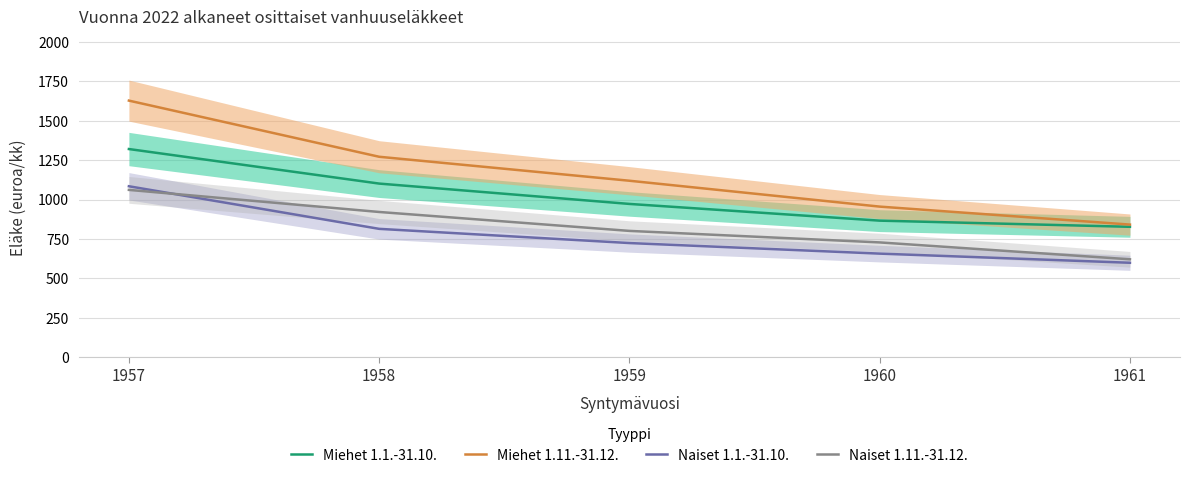

True or false: Miehet 1.1.-31.10. has more than 2 points higher than both neighbors.

False